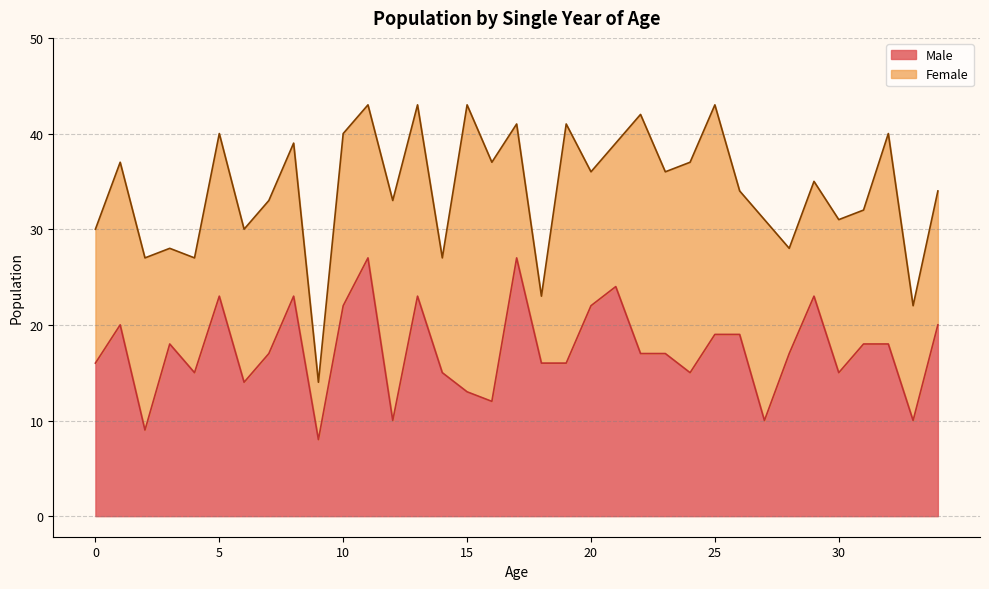

What is the minimum value shown in the chart?

8